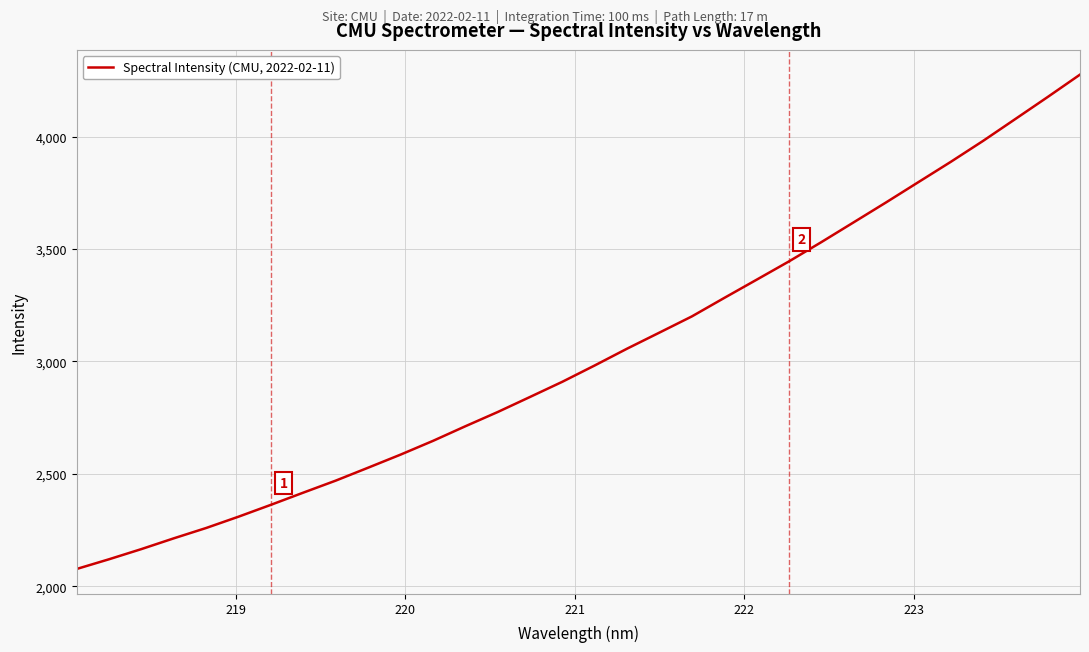

What is the difference between the maximum and minimum values?

2200.0